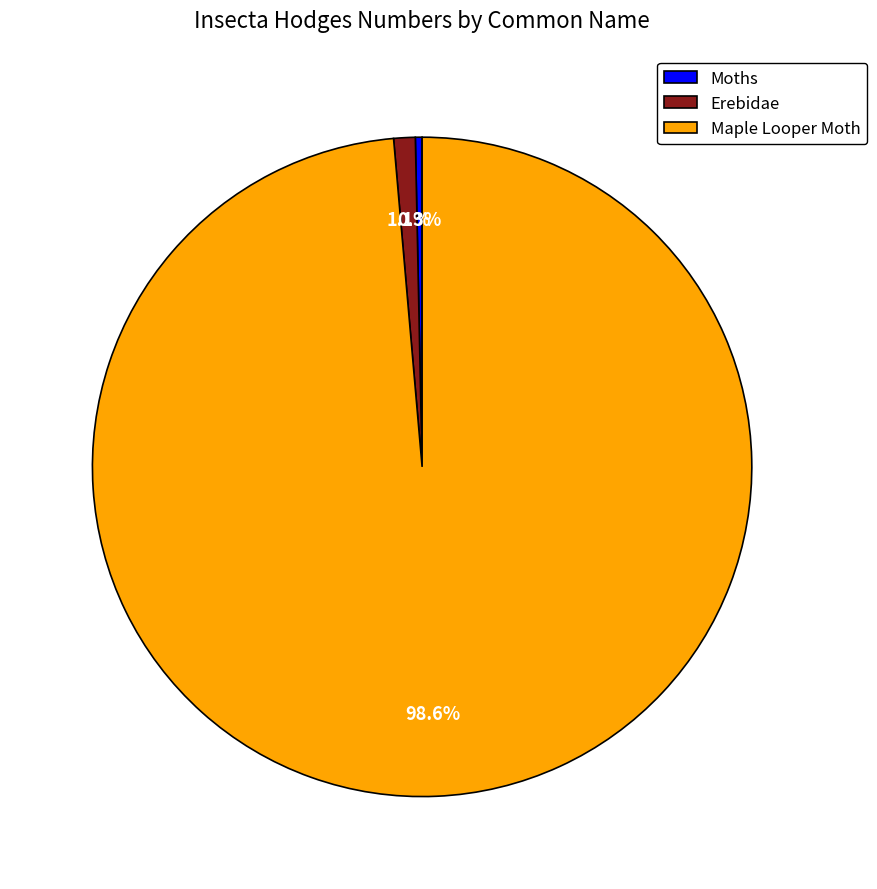

Is it true that Erebidae is 1% of the pie?

True